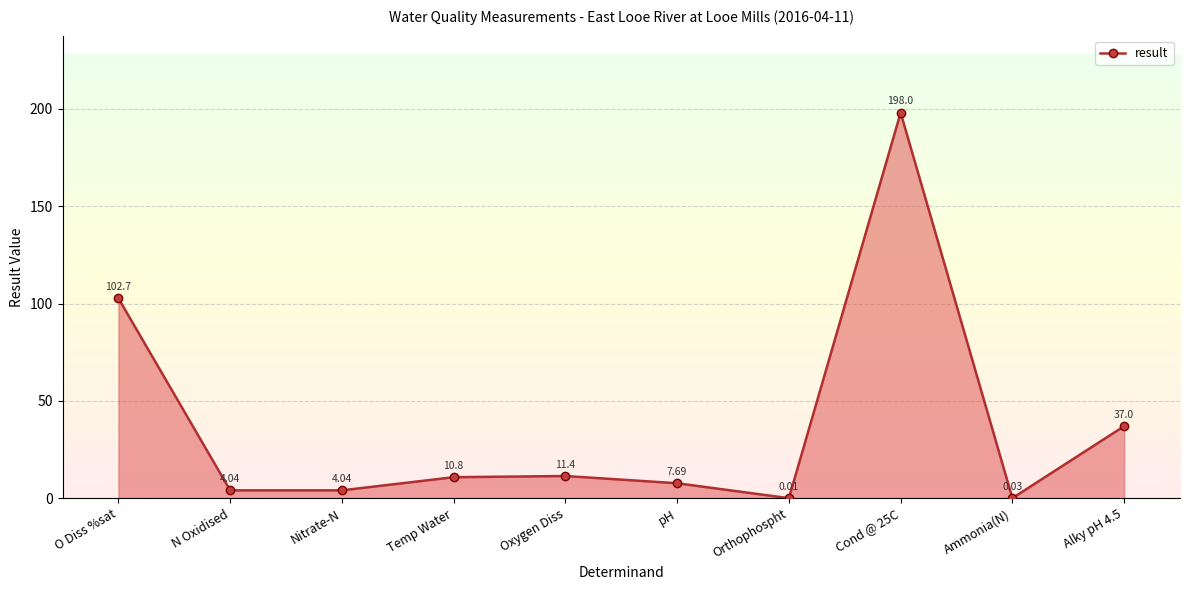

What is the ratio of the value at O Diss %sat to the value at Oxygen Diss?

9.0